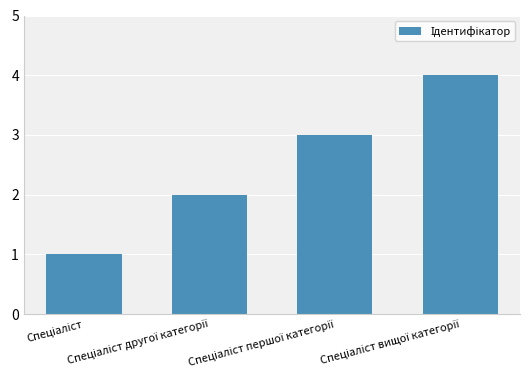

Reading left to right, transcribe all the data shown in this chart.

1	2	3	4